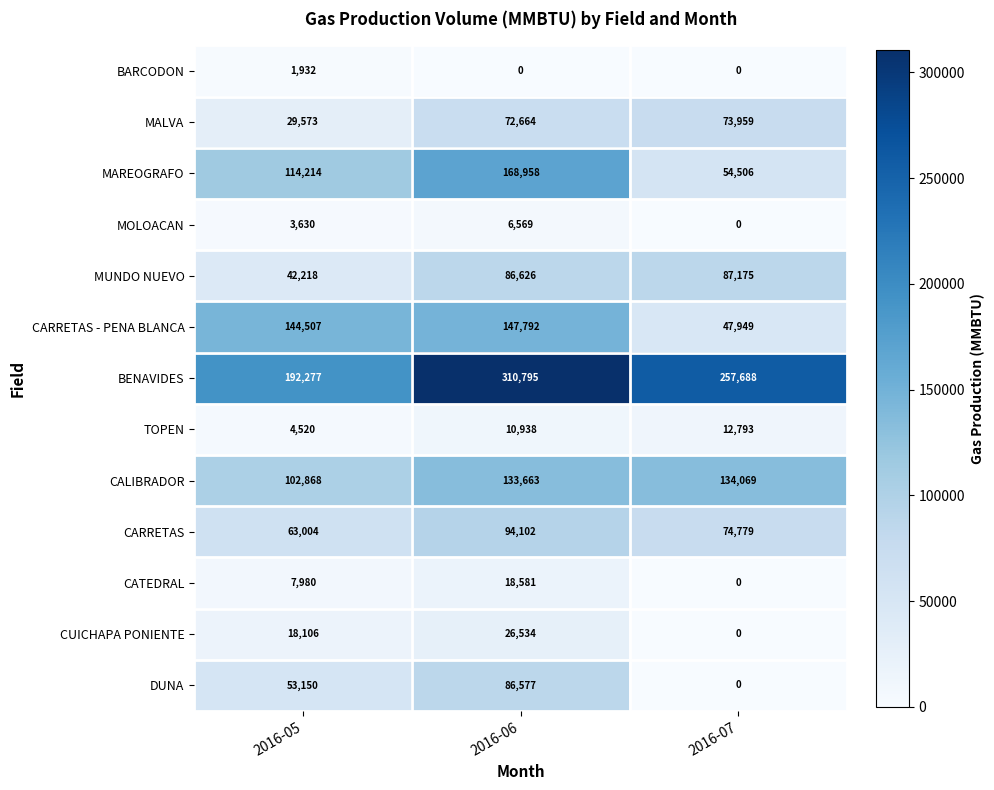

What is the sum of the DUNA values at 2016-05 and 2016-06?

139727